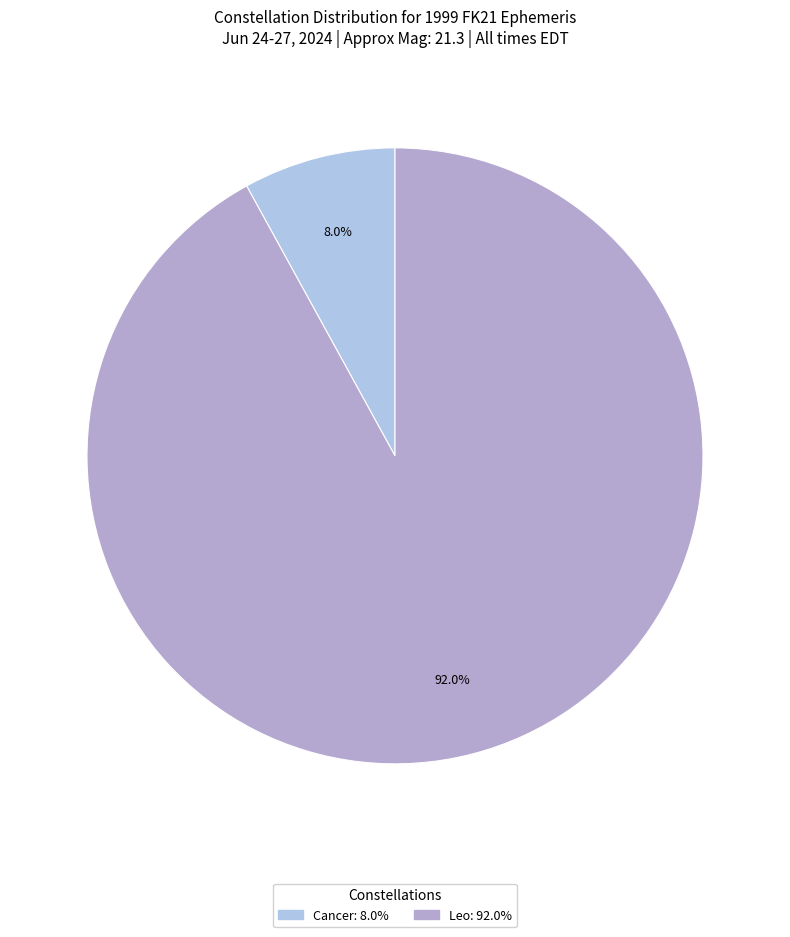

The Leo slice represents 97% of the pie. True or false?

False